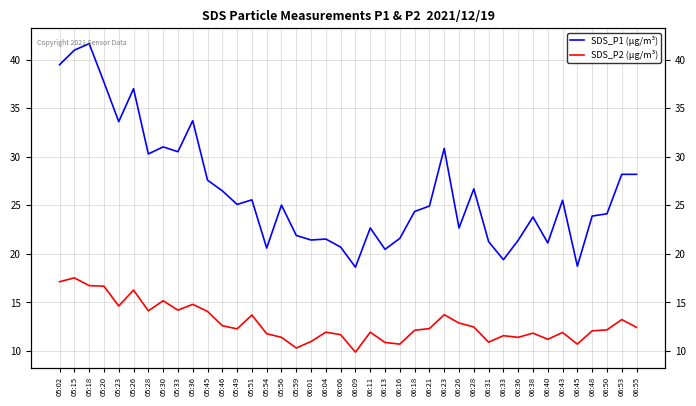

At which label does SDS_P1 (µg/m³) reach its peak?

05:18